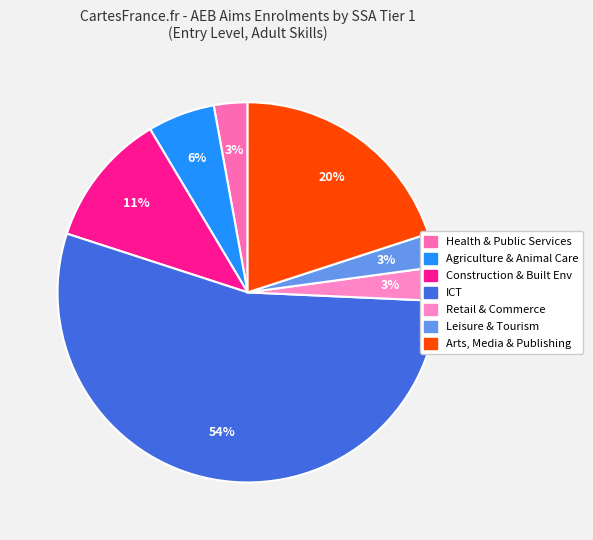

How many segments does this pie chart have?

7